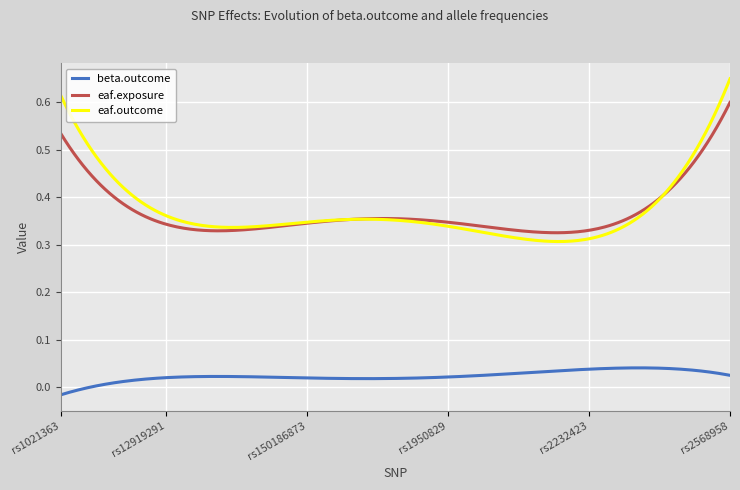

Which series has the largest range (max minus min)?

eaf.outcome